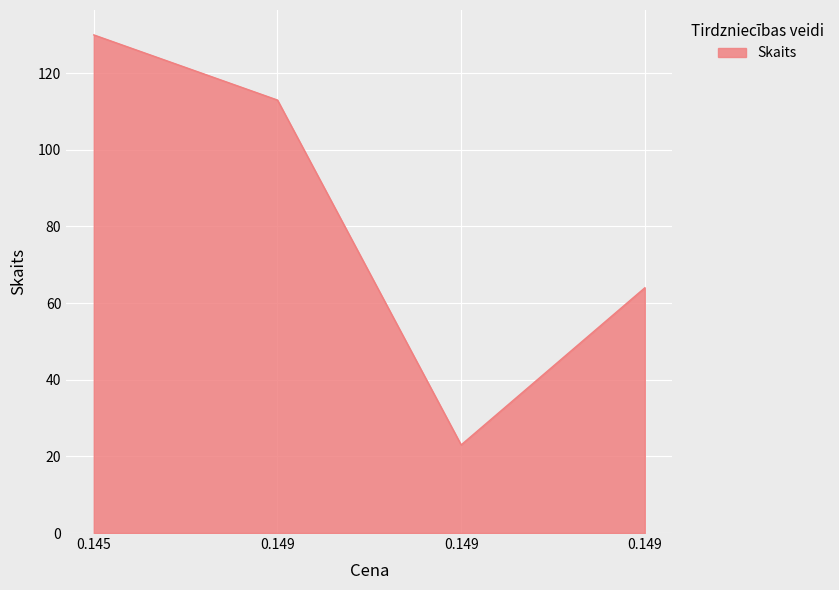

What is the value of the 1st point from the left?

130